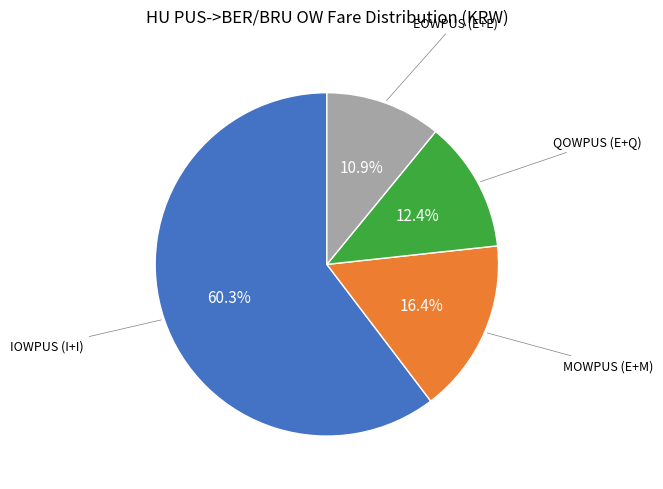

Is there any slice that represents more than half of the pie?

Yes